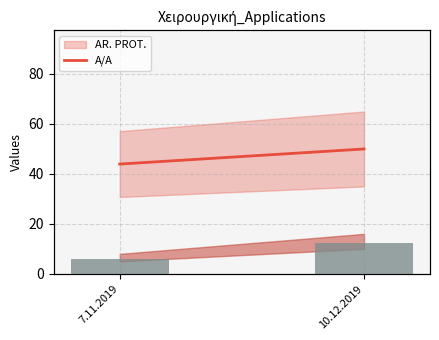

Which has a higher value, 10.12.2019 or 7.11.2019?

10.12.2019